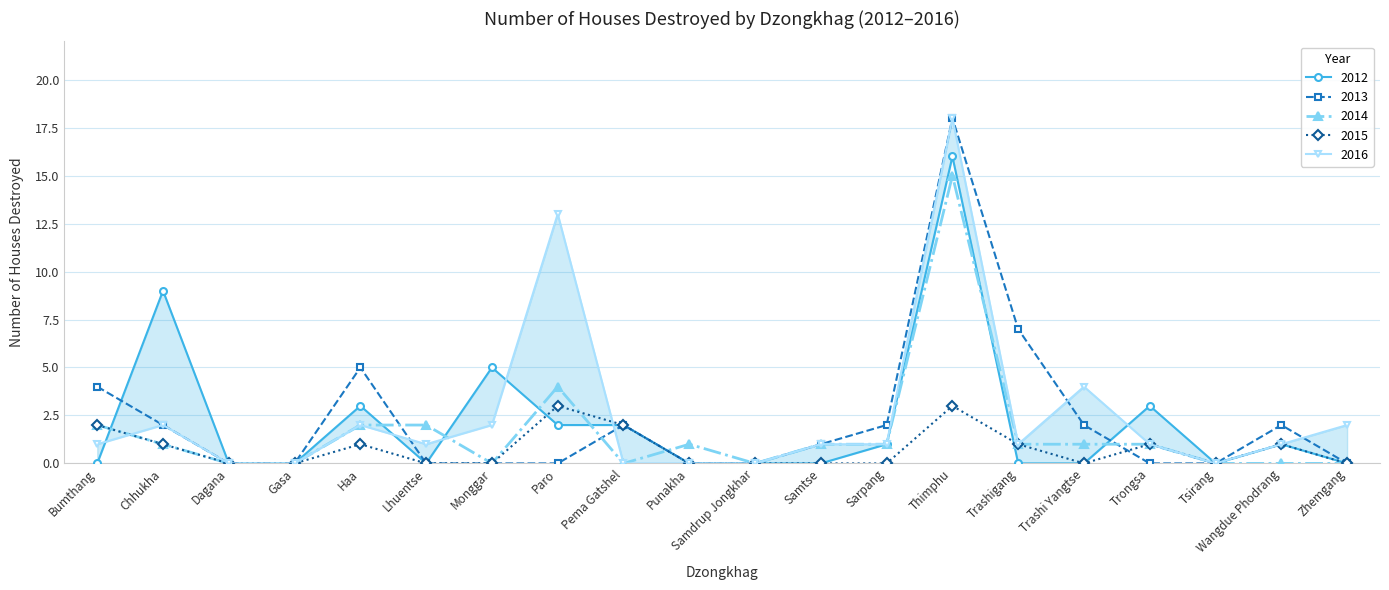

What is the sum of all 2015 values?

15